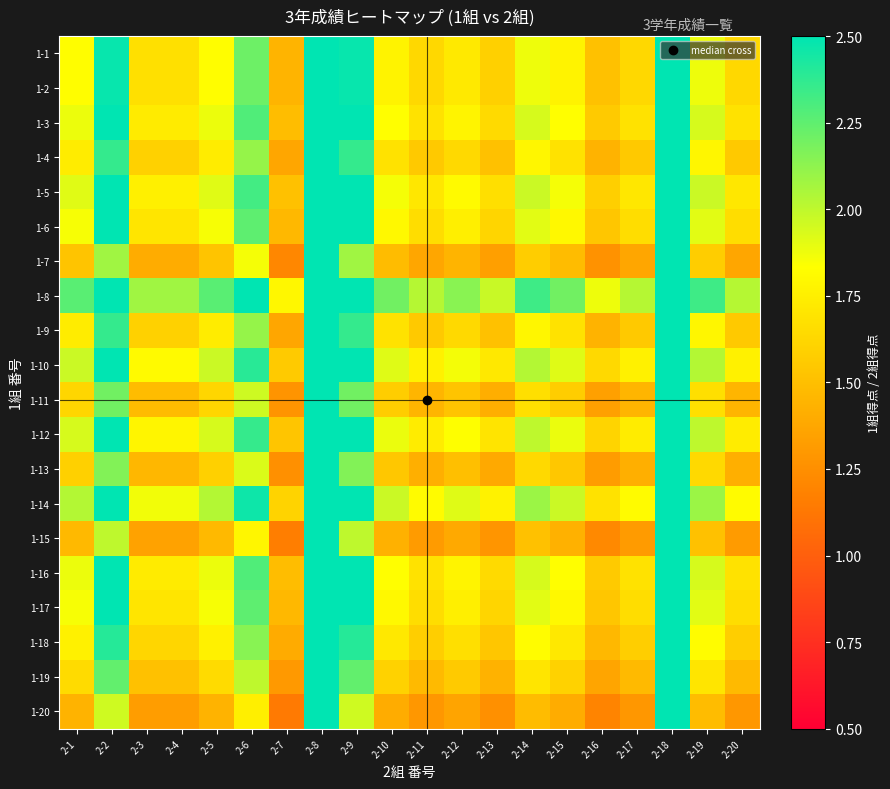

Reading right to left, extract all data points from this chart.

1-1: 2-20=1.6	2-19=1.9	2-18=10.3	2-17=1.6	2-16=1.5	2-15=1.8	2-14=1.9	2-13=1.6	2-12=1.7	2-11=1.6	2-10=1.8	2-9=2.5	2-8=3.3	2-7=1.4	2-6=2.2	2-5=1.8	2-4=1.7	2-3=1.7	2-2=2.5	2-1=1.8
1-2: 2-20=1.6	2-19=1.9	2-18=10.3	2-17=1.6	2-16=1.5	2-15=1.8	2-14=1.9	2-13=1.6	2-12=1.7	2-11=1.6	2-10=1.8	2-9=2.5	2-8=3.3	2-7=1.4	2-6=2.2	2-5=1.8	2-4=1.7	2-3=1.7	2-2=2.5	2-1=1.8
1-3: 2-20=1.7	2-19=1.9	2-18=10.7	2-17=1.7	2-16=1.6	2-15=1.8	2-14=1.9	2-13=1.6	2-12=1.8	2-11=1.7	2-10=1.8	2-9=2.6	2-8=3.4	2-7=1.5	2-6=2.3	2-5=1.9	2-4=1.7	2-3=1.7	2-2=2.6	2-1=1.9
1-4: 2-20=1.6	2-19=1.8	2-18=9.8	2-17=1.6	2-16=1.4	2-15=1.7	2-14=1.8	2-13=1.5	2-12=1.6	2-11=1.6	2-10=1.7	2-9=2.4	2-8=3.1	2-7=1.4	2-6=2.1	2-5=1.7	2-4=1.6	2-3=1.6	2-2=2.4	2-1=1.7
1-5: 2-20=1.7	2-19=2.0	2-18=10.8	2-17=1.7	2-16=1.6	2-15=1.9	2-14=2.0	2-13=1.7	2-12=1.8	2-11=1.7	2-10=1.9	2-9=2.6	2-8=3.4	2-7=1.5	2-6=2.3	2-5=1.9	2-4=1.8	2-3=1.8	2-2=2.6	2-1=1.9
1-6: 2-20=1.7	2-19=1.9	2-18=10.5	2-17=1.7	2-16=1.5	2-15=1.8	2-14=1.9	2-13=1.6	2-12=1.8	2-11=1.7	2-10=1.8	2-9=2.5	2-8=3.3	2-7=1.5	2-6=2.2	2-5=1.9	2-4=1.7	2-3=1.7	2-2=2.5	2-1=1.9
1-7: 2-20=1.4	2-19=1.6	2-18=8.7	2-17=1.4	2-16=1.3	2-15=1.5	2-14=1.6	2-13=1.3	2-12=1.4	2-11=1.4	2-10=1.5	2-9=2.1	2-8=2.7	2-7=1.2	2-6=1.9	2-5=1.5	2-4=1.4	2-3=1.4	2-2=2.1	2-1=1.5
1-8: 2-20=2.0	2-19=2.3	2-18=12.8	2-17=2.0	2-16=1.9	2-15=2.2	2-14=2.3	2-13=2.0	2-12=2.1	2-11=2.0	2-10=2.2	2-9=3.1	2-8=4.1	2-7=1.8	2-6=2.8	2-5=2.3	2-4=2.1	2-3=2.1	2-2=3.1	2-1=2.3
1-9: 2-20=1.6	2-19=1.8	2-18=9.8	2-17=1.6	2-16=1.4	2-15=1.7	2-14=1.8	2-13=1.5	2-12=1.6	2-11=1.6	2-10=1.7	2-9=2.4	2-8=3.1	2-7=1.4	2-6=2.1	2-5=1.7	2-4=1.6	2-3=1.6	2-2=2.4	2-1=1.7
1-10: 2-20=1.8	2-19=2.0	2-18=11.2	2-17=1.8	2-16=1.6	2-15=1.9	2-14=2.0	2-13=1.7	2-12=1.9	2-11=1.8	2-10=1.9	2-9=2.7	2-8=3.5	2-7=1.6	2-6=2.4	2-5=2.0	2-4=1.8	2-3=1.8	2-2=2.7	2-1=2.0
1-11: 2-20=1.4	2-19=1.7	2-18=9.2	2-17=1.4	2-16=1.3	2-15=1.6	2-14=1.7	2-13=1.4	2-12=1.5	2-11=1.4	2-10=1.6	2-9=2.2	2-8=2.9	2-7=1.3	2-6=2.0	2-5=1.6	2-4=1.5	2-3=1.5	2-2=2.2	2-1=1.6
1-12: 2-20=1.7	2-19=2.0	2-18=11.0	2-17=1.7	2-16=1.6	2-15=1.9	2-14=2.0	2-13=1.7	2-12=1.8	2-11=1.7	2-10=1.9	2-9=2.6	2-8=3.5	2-7=1.5	2-6=2.4	2-5=1.9	2-4=1.8	2-3=1.8	2-2=2.6	2-1=1.9
1-13: 2-20=1.4	2-19=1.6	2-18=9.0	2-17=1.4	2-16=1.3	2-15=1.5	2-14=1.6	2-13=1.4	2-12=1.5	2-11=1.4	2-10=1.5	2-9=2.2	2-8=2.8	2-7=1.3	2-6=1.9	2-5=1.6	2-4=1.5	2-3=1.5	2-2=2.2	2-1=1.6
1-14: 2-20=1.8	2-19=2.1	2-18=11.5	2-17=1.8	2-16=1.7	2-15=2.0	2-14=2.1	2-13=1.8	2-12=1.9	2-11=1.8	2-10=2.0	2-9=2.8	2-8=3.6	2-7=1.6	2-6=2.5	2-5=2.0	2-4=1.9	2-3=1.9	2-2=2.8	2-1=2.0
1-15: 2-20=1.3	2-19=1.5	2-18=8.3	2-17=1.3	2-16=1.2	2-15=1.4	2-14=1.5	2-13=1.3	2-12=1.4	2-11=1.3	2-10=1.4	2-9=2.0	2-8=2.6	2-7=1.2	2-6=1.8	2-5=1.5	2-4=1.4	2-3=1.4	2-2=2.0	2-1=1.5
1-16: 2-20=1.7	2-19=1.9	2-18=10.7	2-17=1.7	2-16=1.6	2-15=1.8	2-14=1.9	2-13=1.6	2-12=1.8	2-11=1.7	2-10=1.8	2-9=2.6	2-8=3.4	2-7=1.5	2-6=2.3	2-5=1.9	2-4=1.7	2-3=1.7	2-2=2.6	2-1=1.9
1-17: 2-20=1.7	2-19=1.9	2-18=10.5	2-17=1.7	2-16=1.5	2-15=1.8	2-14=1.9	2-13=1.6	2-12=1.8	2-11=1.7	2-10=1.8	2-9=2.5	2-8=3.3	2-7=1.5	2-6=2.2	2-5=1.9	2-4=1.7	2-3=1.7	2-2=2.5	2-1=1.9
1-18: 2-20=1.6	2-19=1.8	2-18=10.0	2-17=1.6	2-16=1.5	2-15=1.7	2-14=1.8	2-13=1.5	2-12=1.7	2-11=1.6	2-10=1.7	2-9=2.4	2-8=3.2	2-7=1.4	2-6=2.1	2-5=1.8	2-4=1.6	2-3=1.6	2-2=2.4	2-1=1.8
1-19: 2-20=1.5	2-19=1.7	2-18=9.3	2-17=1.5	2-16=1.4	2-15=1.6	2-14=1.7	2-13=1.4	2-12=1.6	2-11=1.5	2-10=1.6	2-9=2.2	2-8=2.9	2-7=1.3	2-6=2.0	2-5=1.6	2-4=1.5	2-3=1.5	2-2=2.2	2-1=1.6
1-20: 2-20=1.3	2-19=1.5	2-18=8.2	2-17=1.3	2-16=1.2	2-15=1.4	2-14=1.5	2-13=1.3	2-12=1.4	2-11=1.3	2-10=1.4	2-9=2.0	2-8=2.6	2-7=1.1	2-6=1.8	2-5=1.4	2-4=1.3	2-3=1.3	2-2=2.0	2-1=1.4